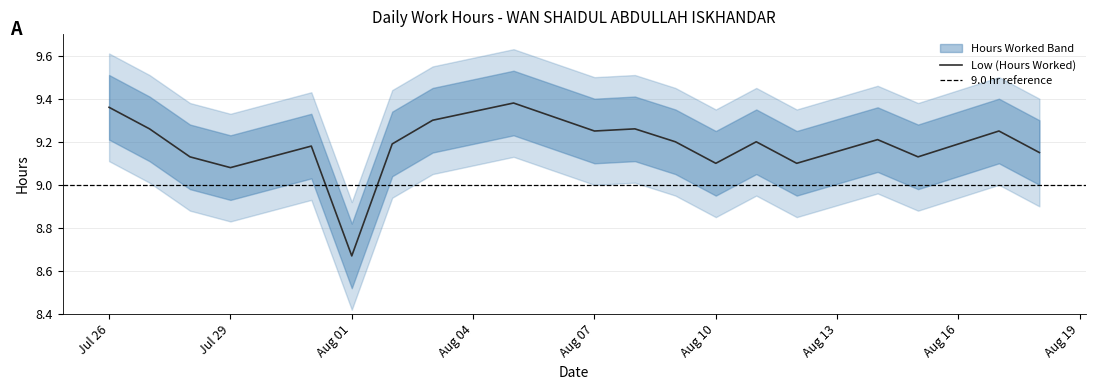

List the labels in order of value, smallest first.

2023-08-01, 2023-07-29, 2023-08-10, 2023-08-12, 2023-07-28, 2023-08-15, 2023-08-18, 2023-07-31, 2023-08-02, 2023-08-16, 2023-08-09, 2023-08-11, 2023-08-14, 2023-08-07, 2023-08-17, 2023-07-27, 2023-08-08, 2023-08-03, 2023-07-26, 2023-08-05